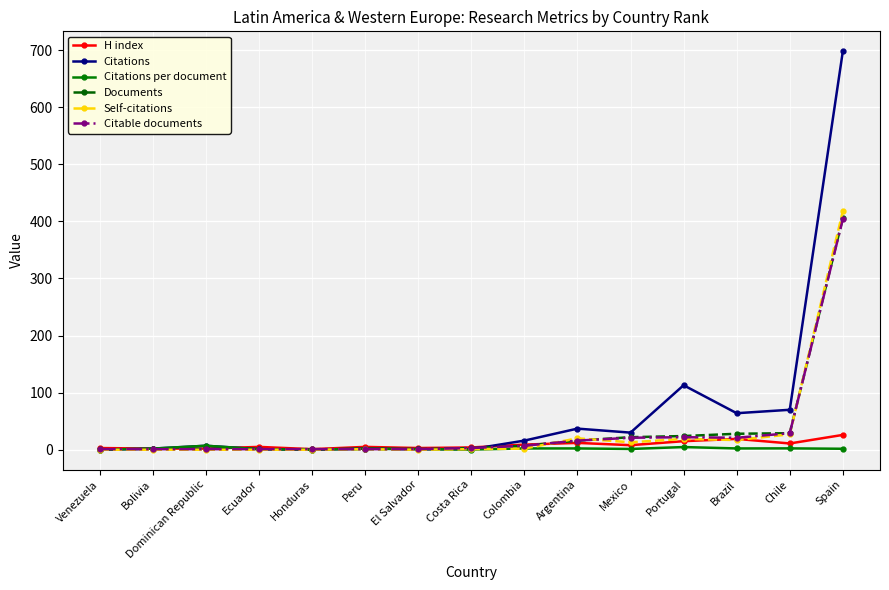

Where is Citations nearest to the value 349?

Portugal